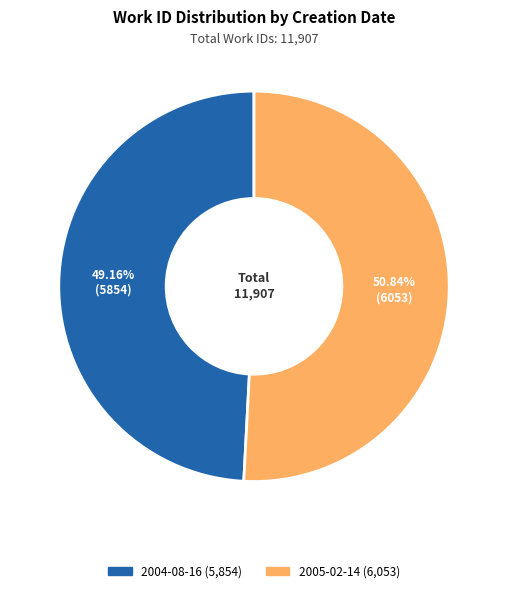

To the nearest percent, what percentage of the pie is 2004-08-16?

49%